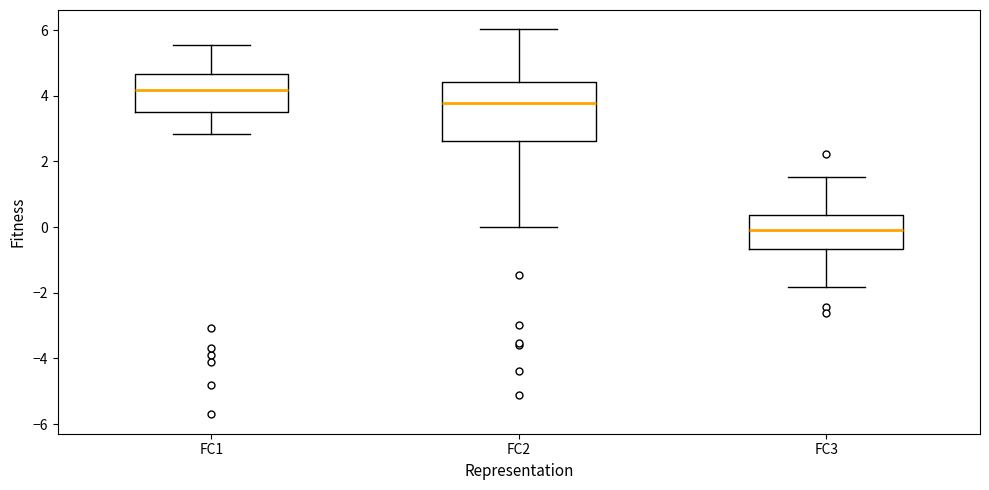

Which box has the lowest median line?

FC3